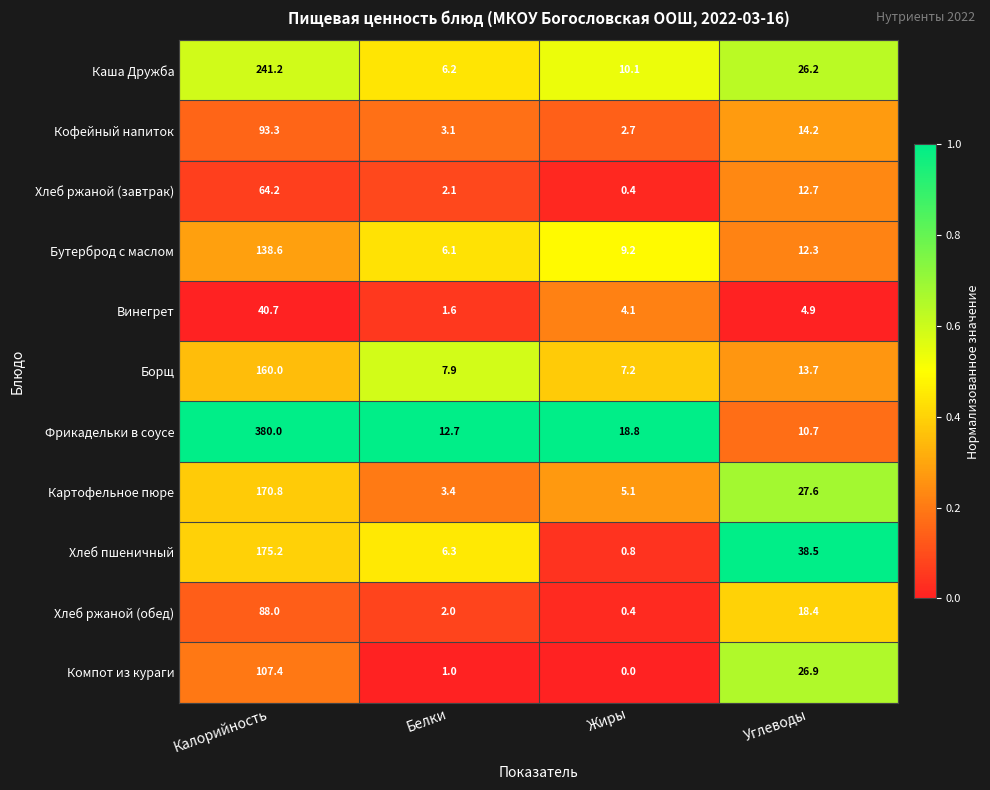

Which series has the widest spread of values?

Фрикадельки в соусе